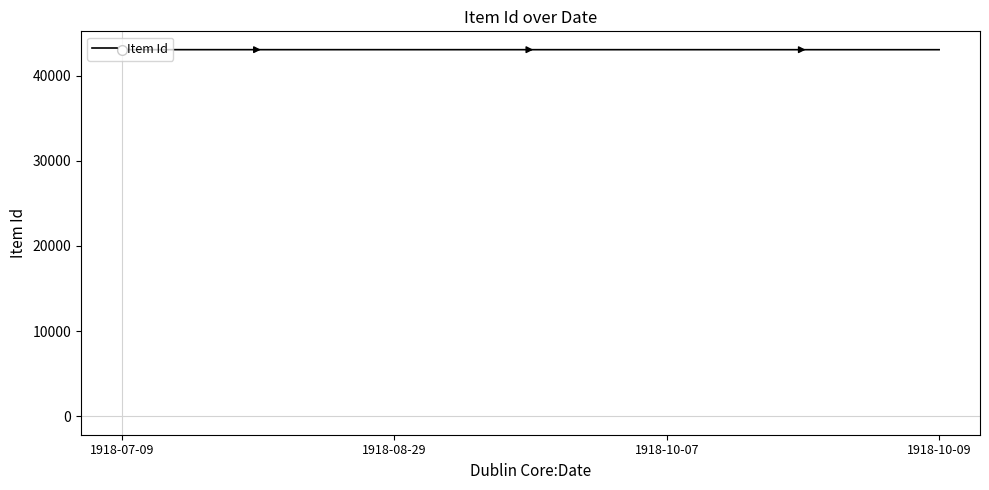

What is the ratio of the value at 1918-07-09 to the value at 1918-10-09?

1.0